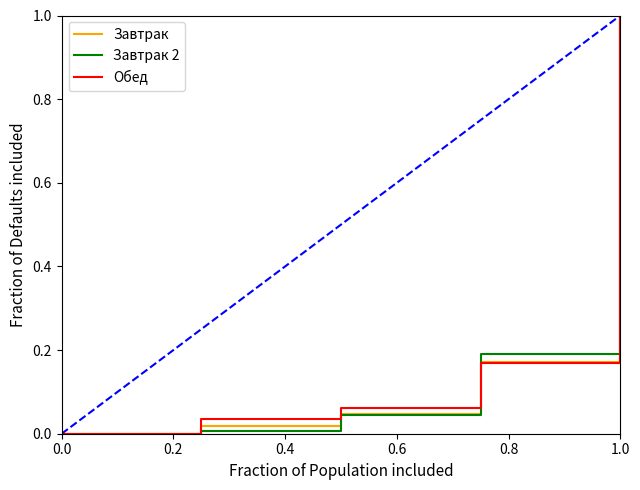

What is the greatest value displayed?

1.0